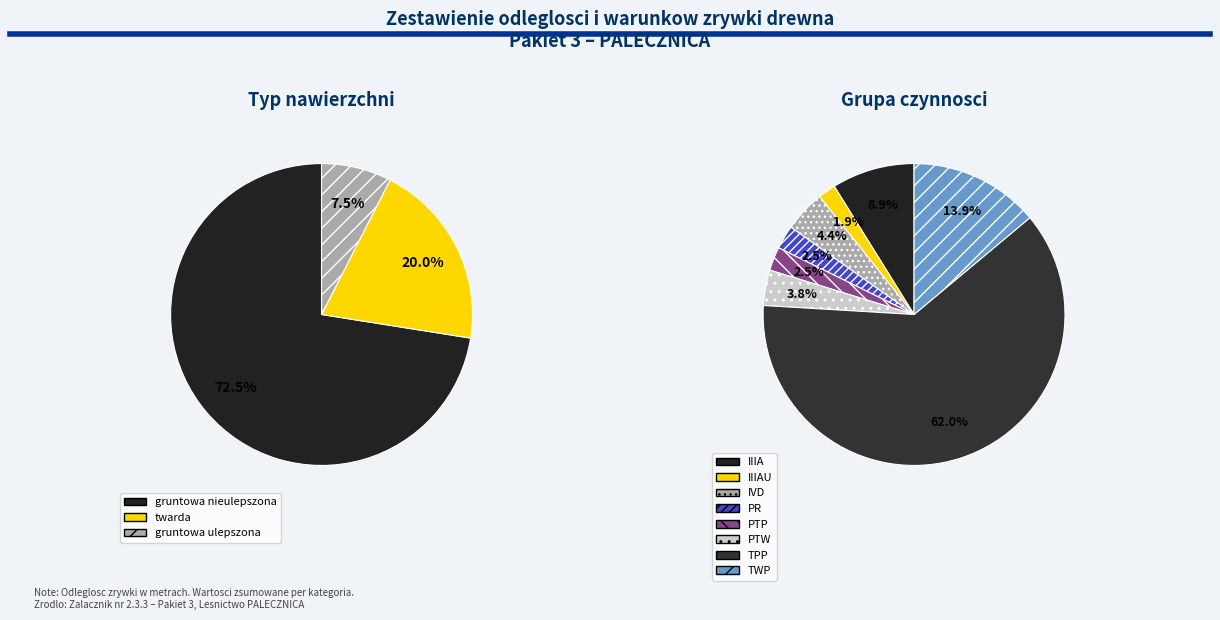

What is the ratio of the value at IIIA to the value at PTW?

2.3